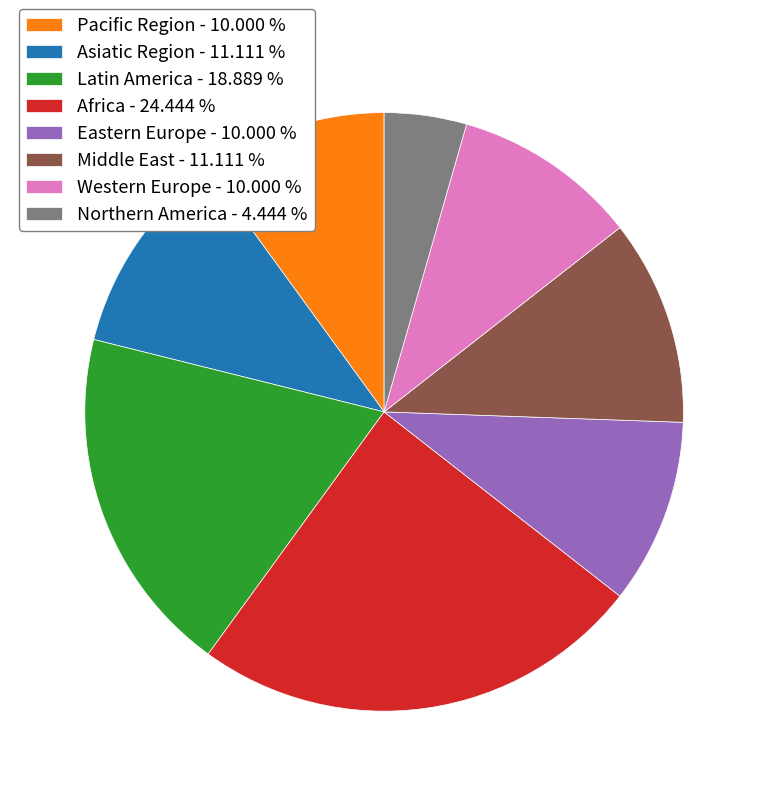

Do Asiatic Region - 11.111 % and Pacific Region - 10.000 % together represent more than half of the pie?

No